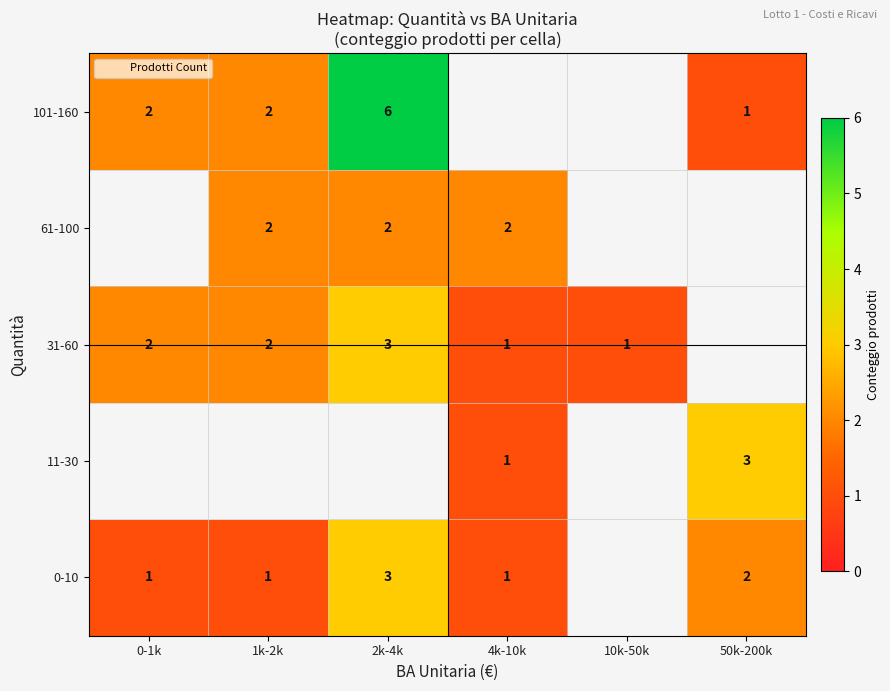

Which series has the widest spread of values?

101-160